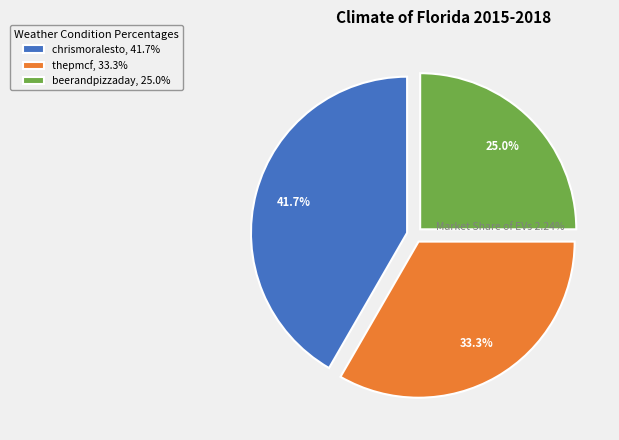

Is thepmcf the majority of the pie?

No